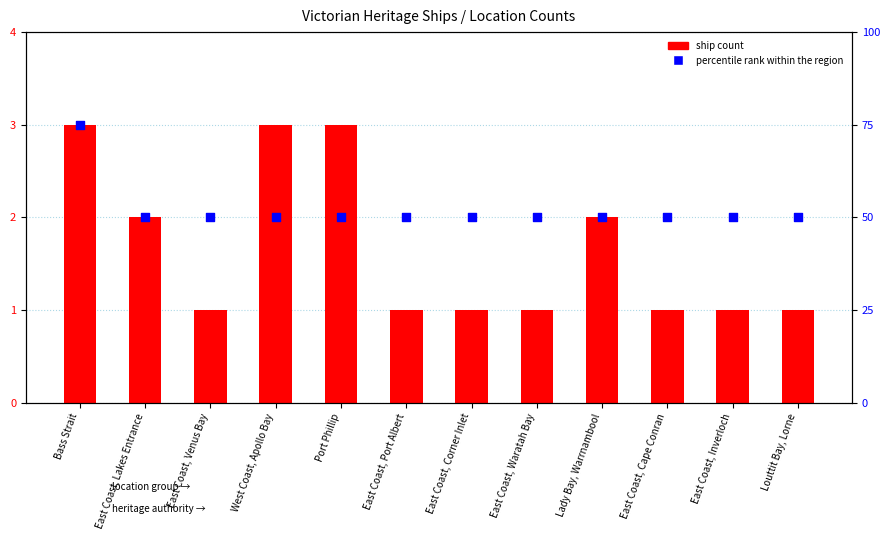

Which series reaches the maximum Y coordinate?

percentile rank within the region